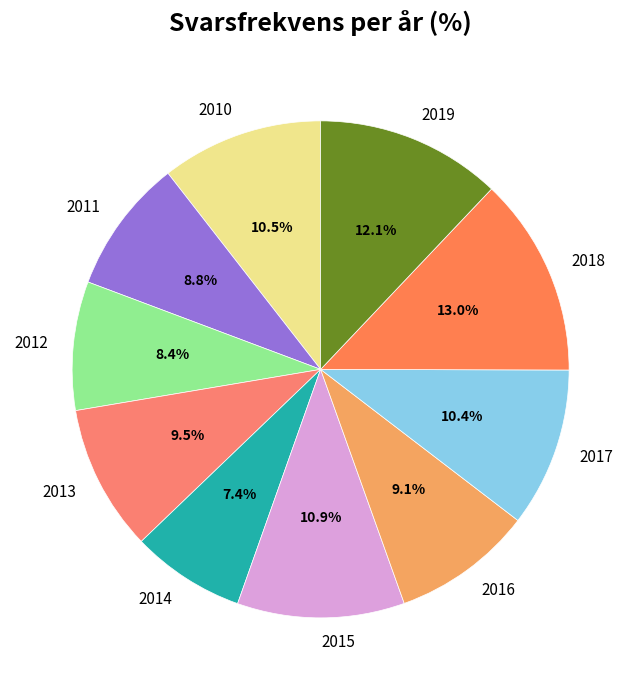

Count the number of slices in the pie.

10